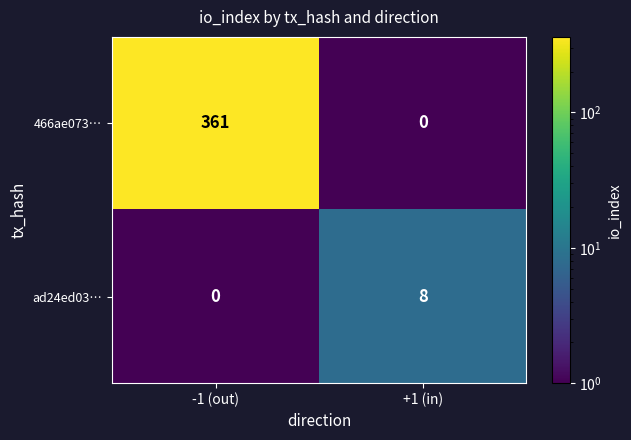

Is it true that 466ae073… equals 361 at -1 (out)?

True